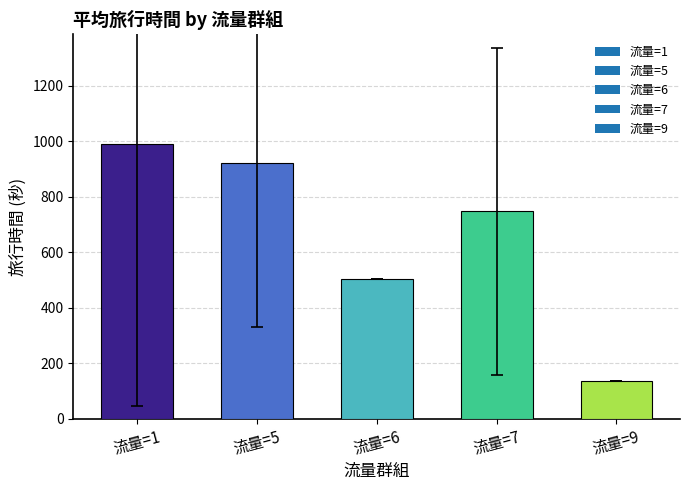

What is the value of the 3rd bar from the left?

504.0